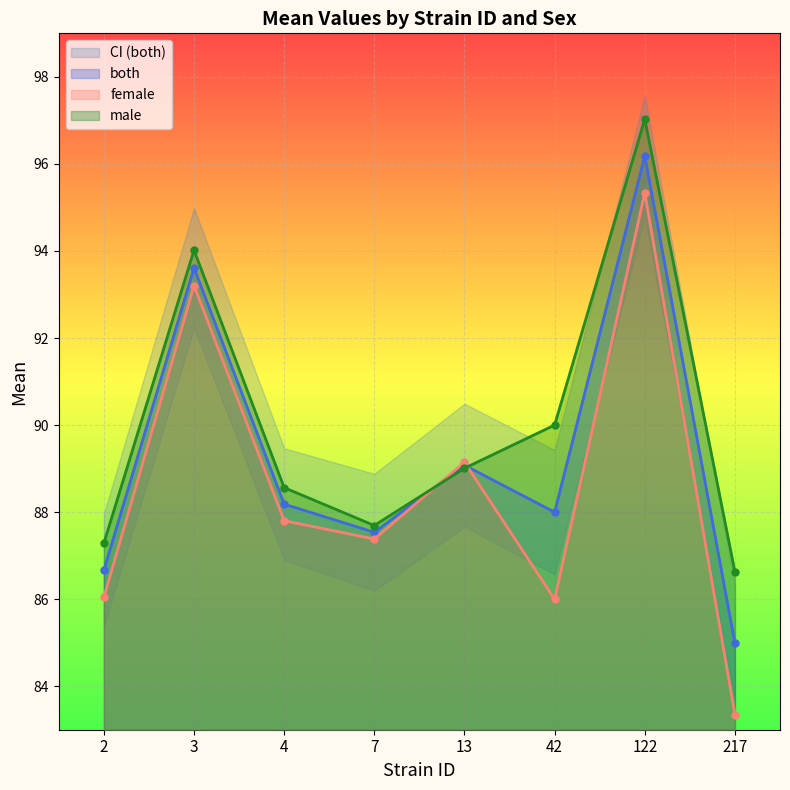

What is the value of the male point at the 1st from the left?

87.3